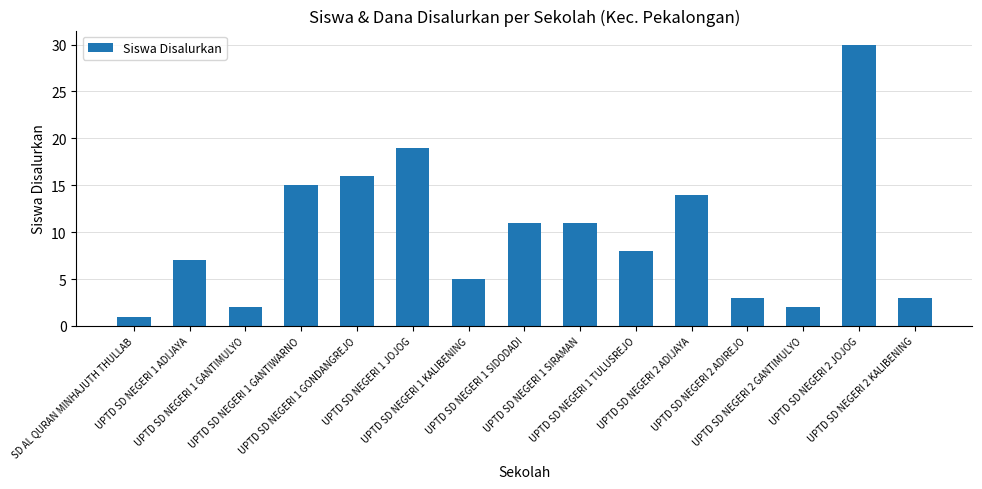

What is the label of the 1st bar from the right?

UPTD SD NEGERI 2 KALIBENING